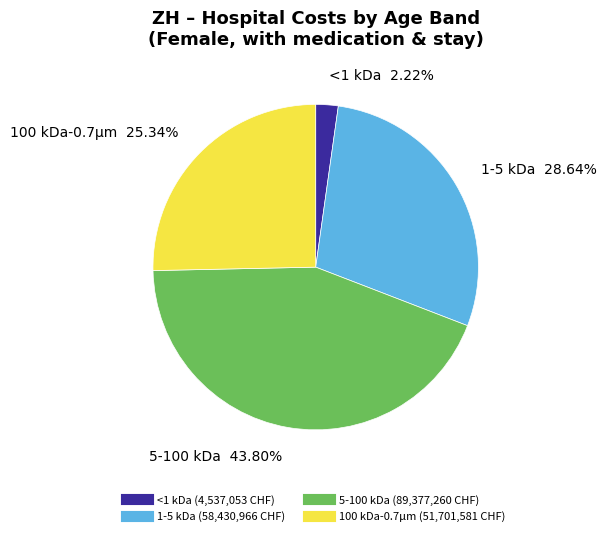

Is there any slice that represents more than half of the pie?

No